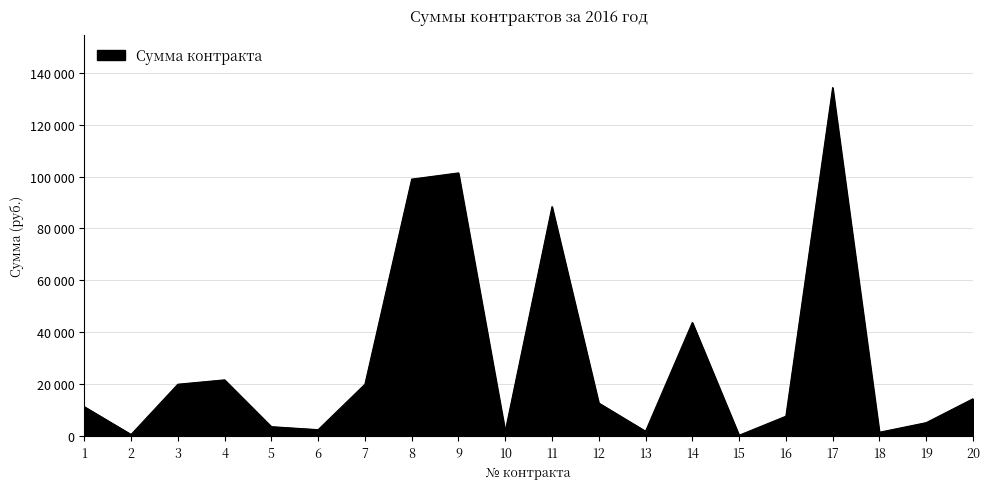

Reading right to left, extract all data points from this chart.

20=14400.0	19=5200.0	18=1500.0	17=134260.0	16=7675.0	15=350.0	14=43781.2	13=1895.6	12=12757.0	11=88407.0	10=1900.0	9=101387.0	8=99000.0	7=20000.0	6=2500.0	5=3652.0	4=21685.0	3=20000.0	2=642.0	1=11358.0